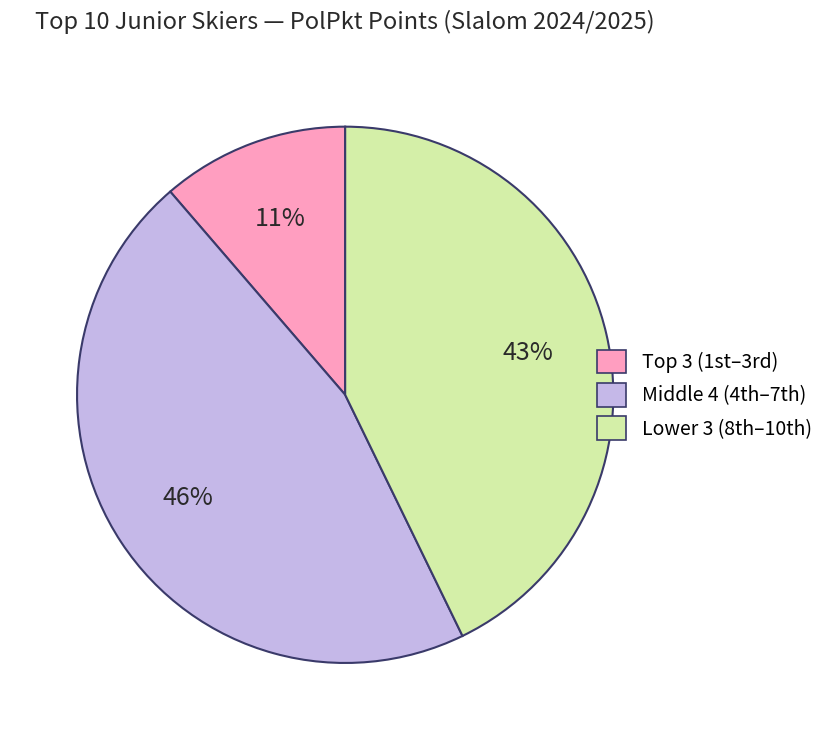

Is there any slice that represents more than half of the pie?

No